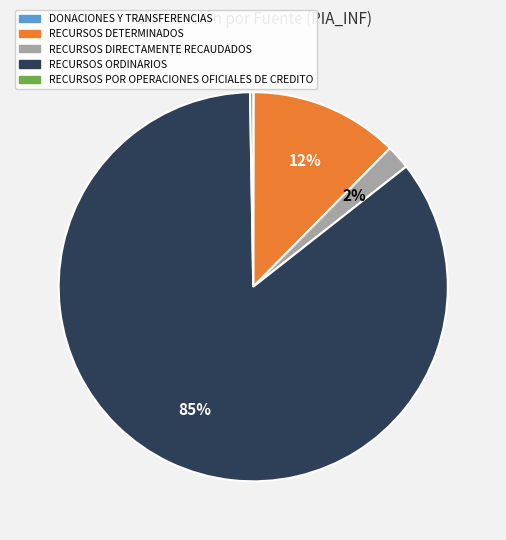

Which category has the biggest portion of the pie?

RECURSOS ORDINARIOS